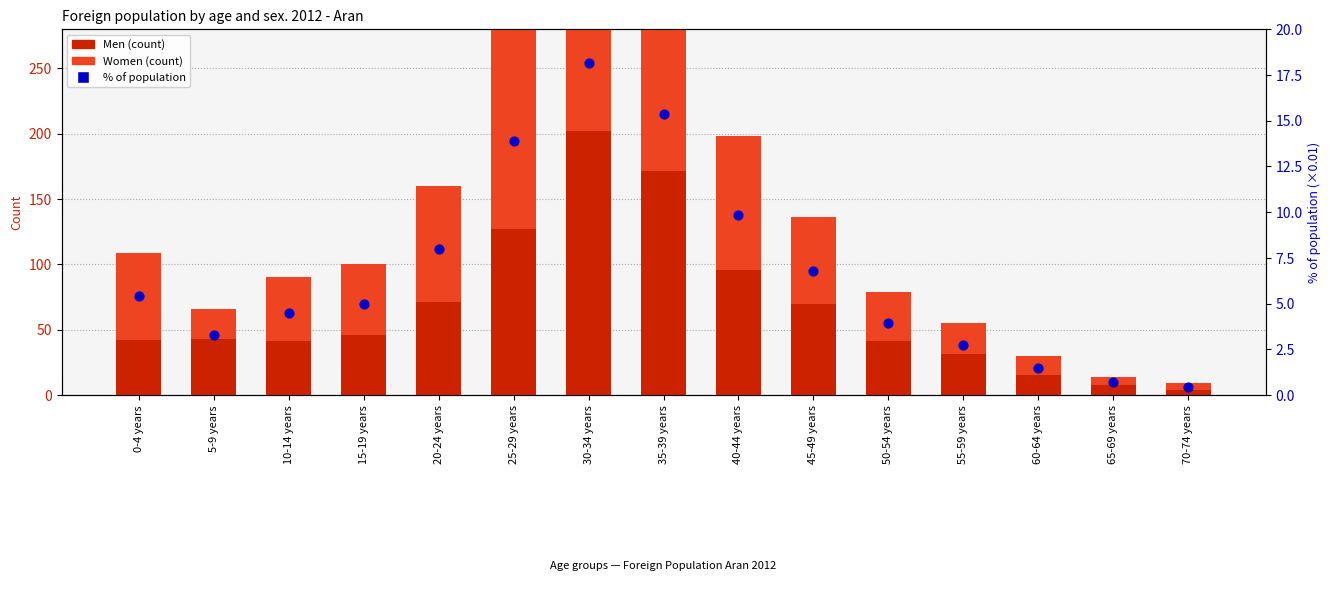

Which series has the widest spread of Y values?

Men